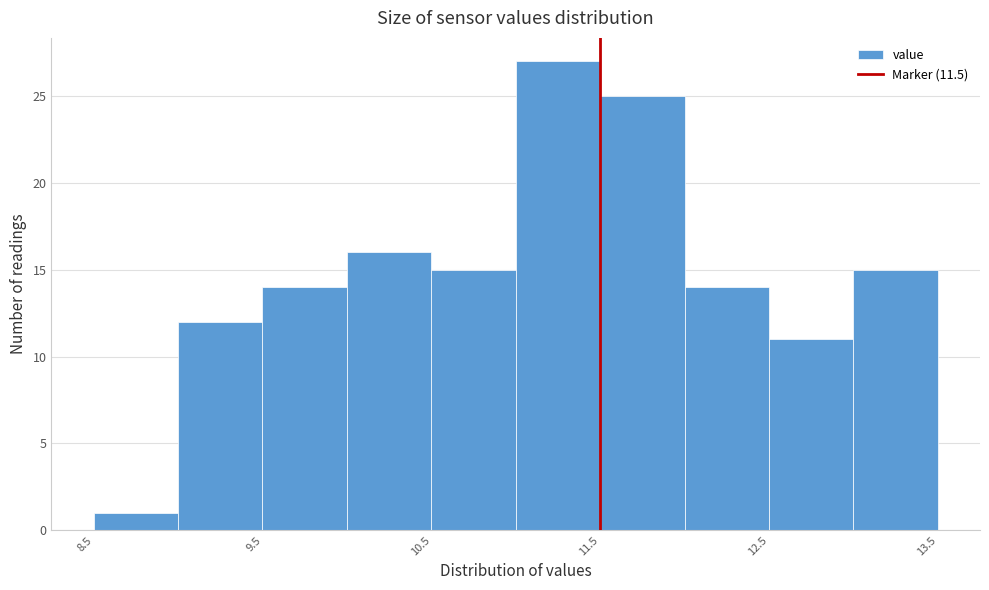

Over which range of the x-axis is the bar tallest?

11.0 to 11.5